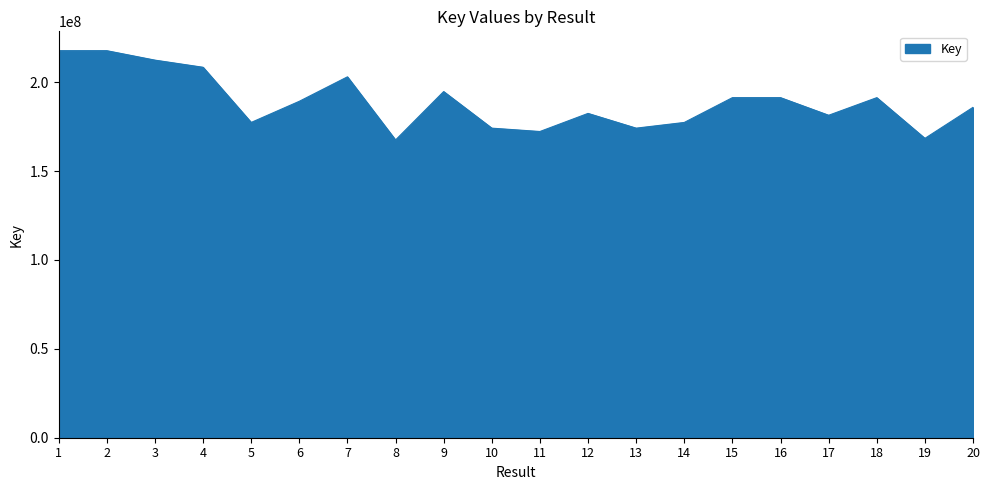

What is the average value?

188926206